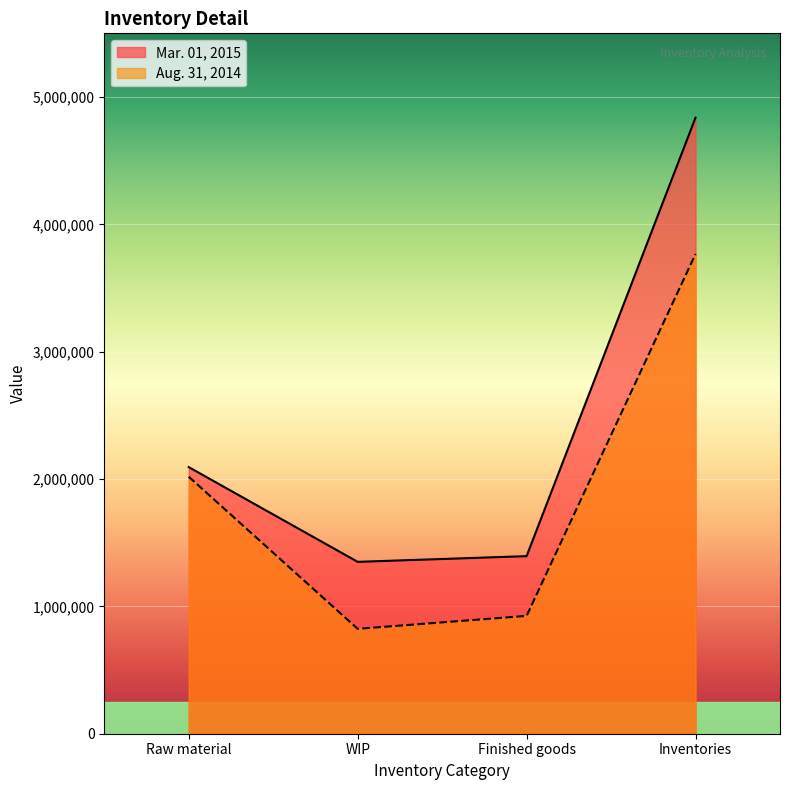

Is it true that Mar. 01, 2015 equals 2093606 at Raw material?

True